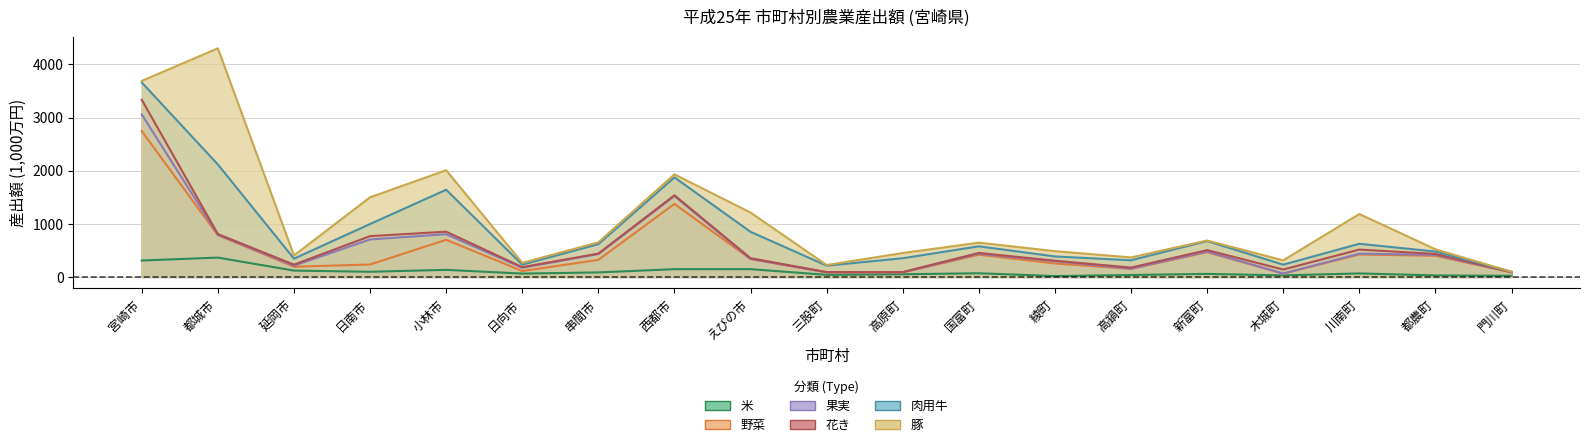

Between 都城市 and 日向市, which series saw the biggest shift?

豚